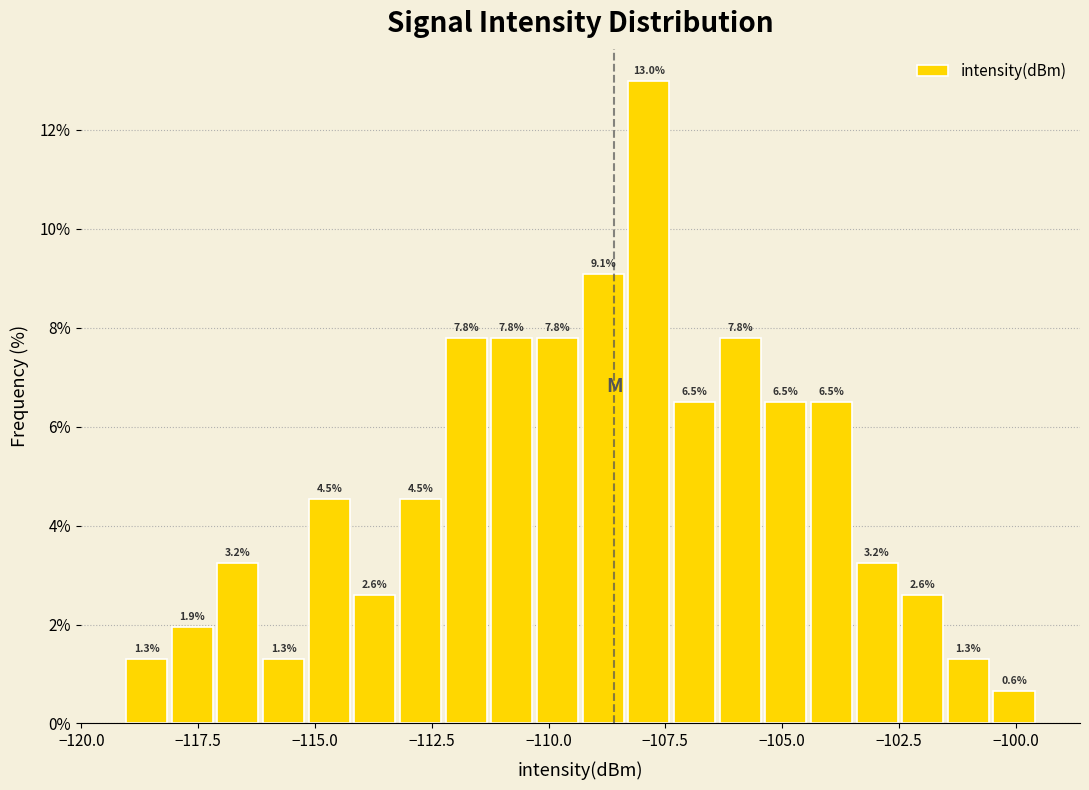

Read against the x-axis, roughly where is the centre of the tallest bar?

-108.0